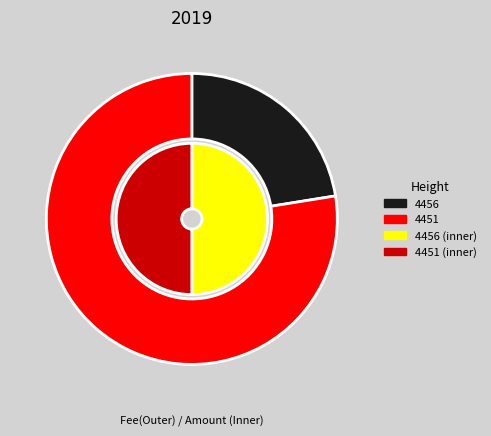

Is 4456 the majority of the pie?

No